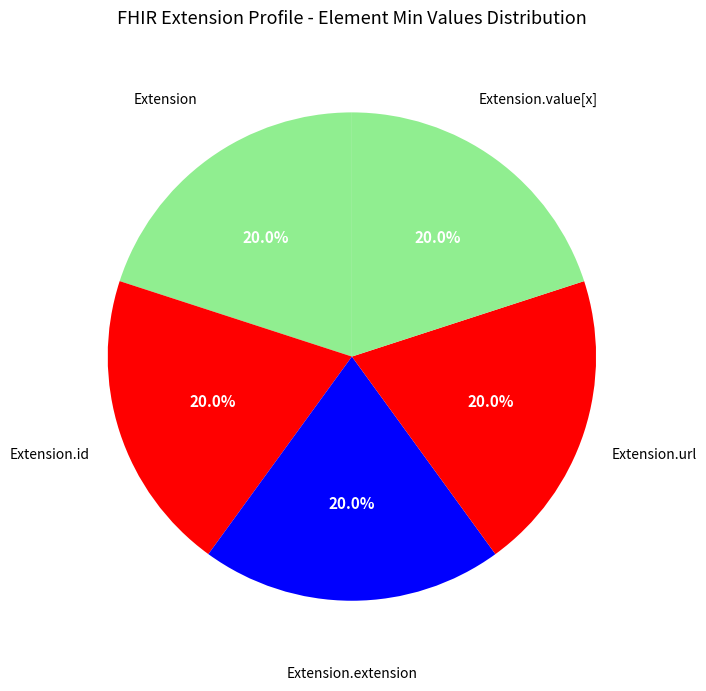

Rank the categories by value from highest to lowest.

Extension.url, Extension, Extension.id, Extension.extension, Extension.value[x]